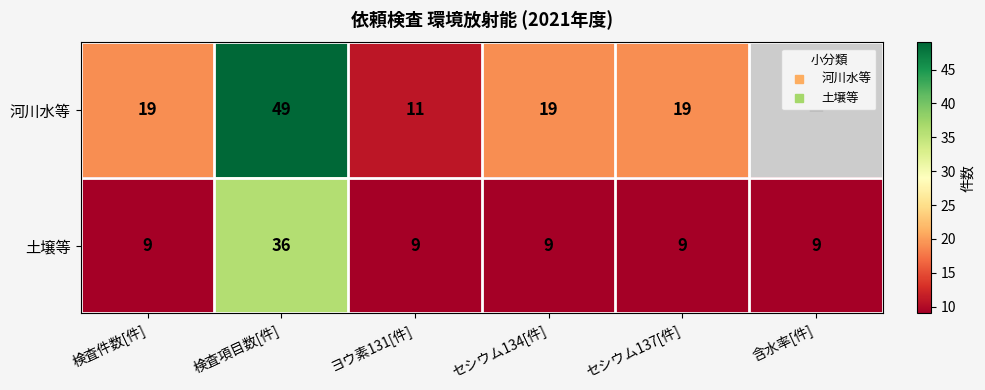

Rank the categories by 土壌等 value from highest to lowest.

検査項目数[件], 検査件数[件], ヨウ素131[件], セシウム134[件], セシウム137[件], 含水率[件]